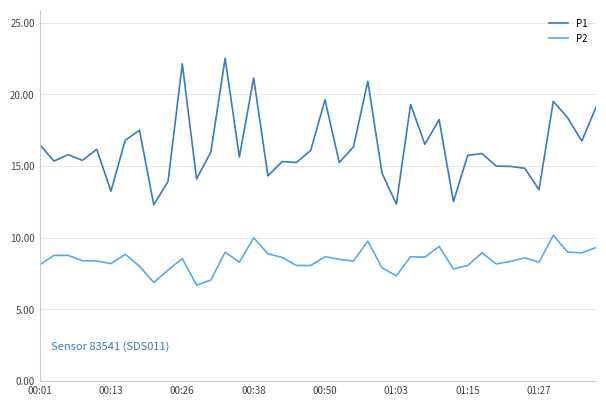

What is the minimum value for P1?

12.3